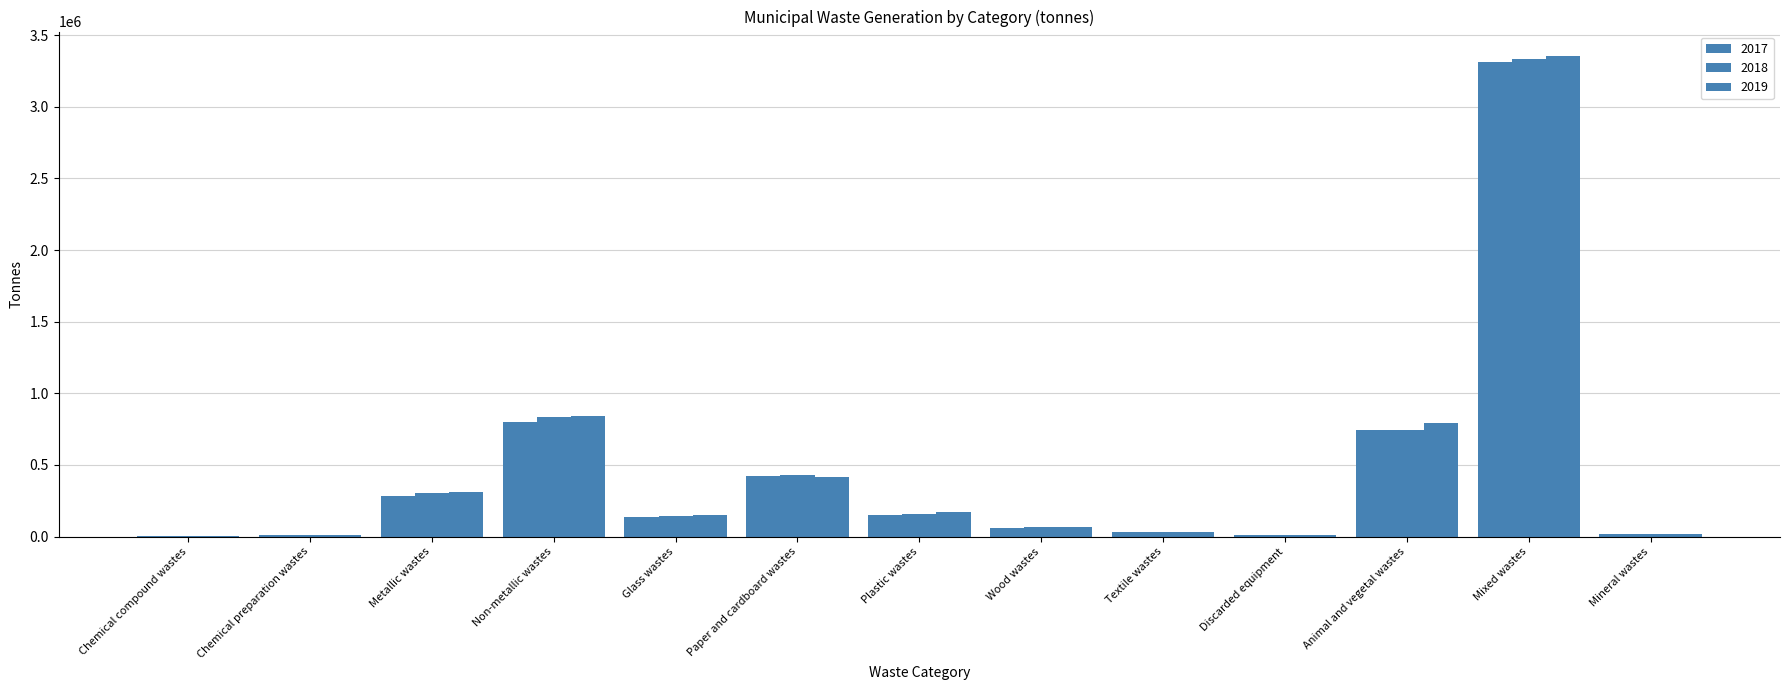

Is it true that 2018 equals 68400.1 at Wood wastes?

True